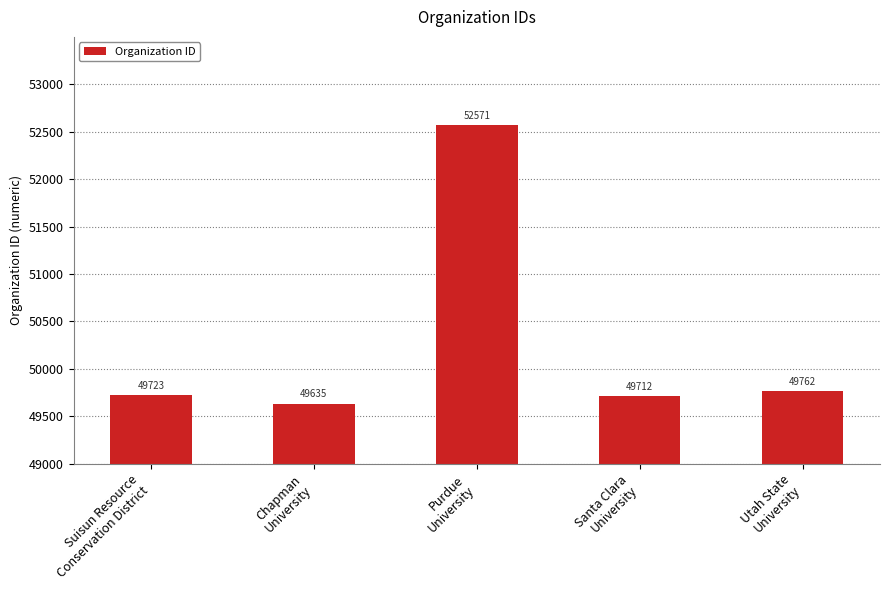

What is the approximate value at Suisun Resource
Conservation District, to the nearest 100?

49700